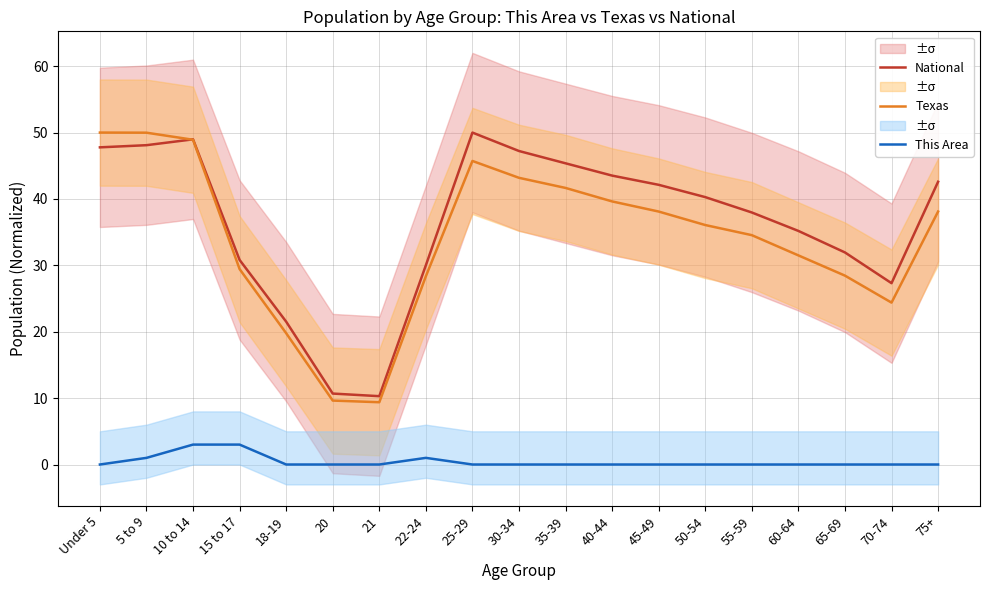

Which category has the lowest value in the Texas series?

21